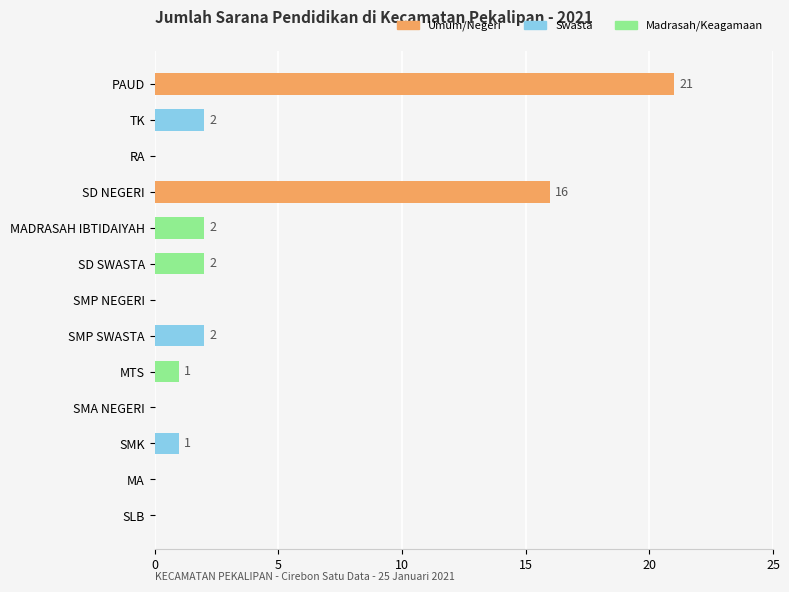

What is the sum of all values?

47